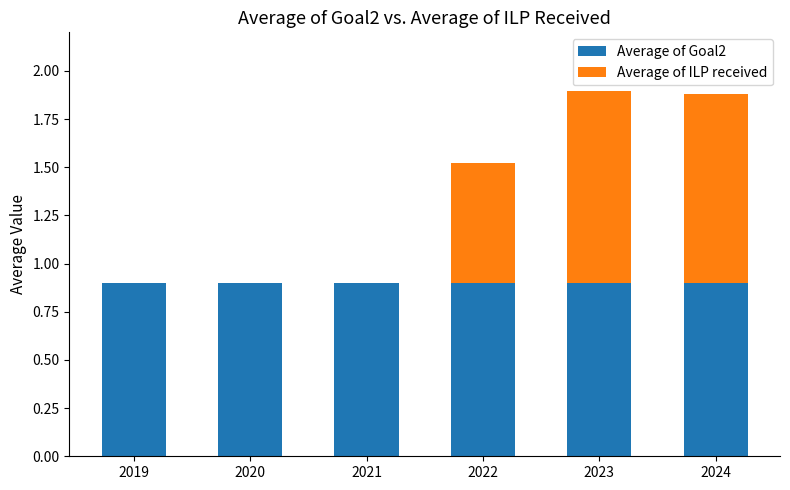

What is the total value across all series at 2020?

0.9